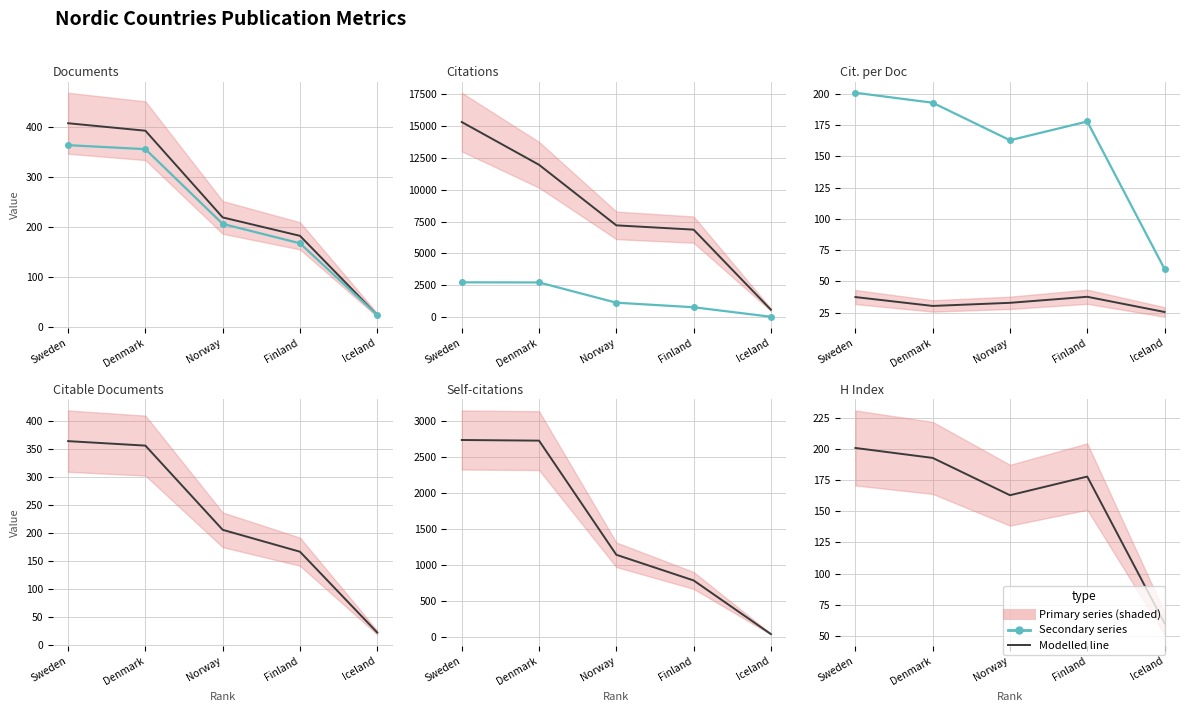

True or false: Self-citations and Citations cross at least once.

False